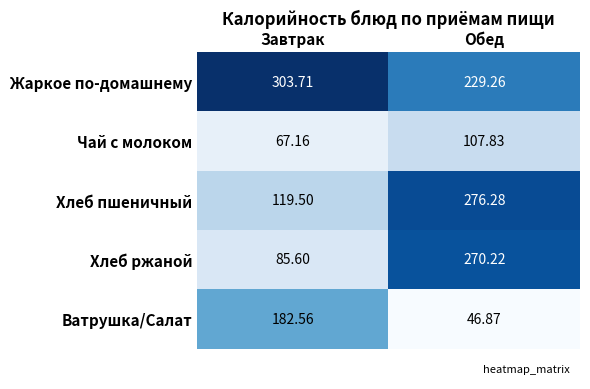

Which series has the largest range (max minus min)?

Хлеб ржаной